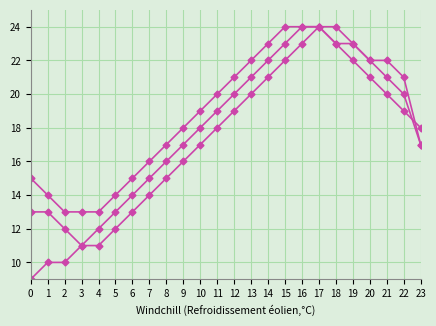

What is the minimum value shown in the chart?

9